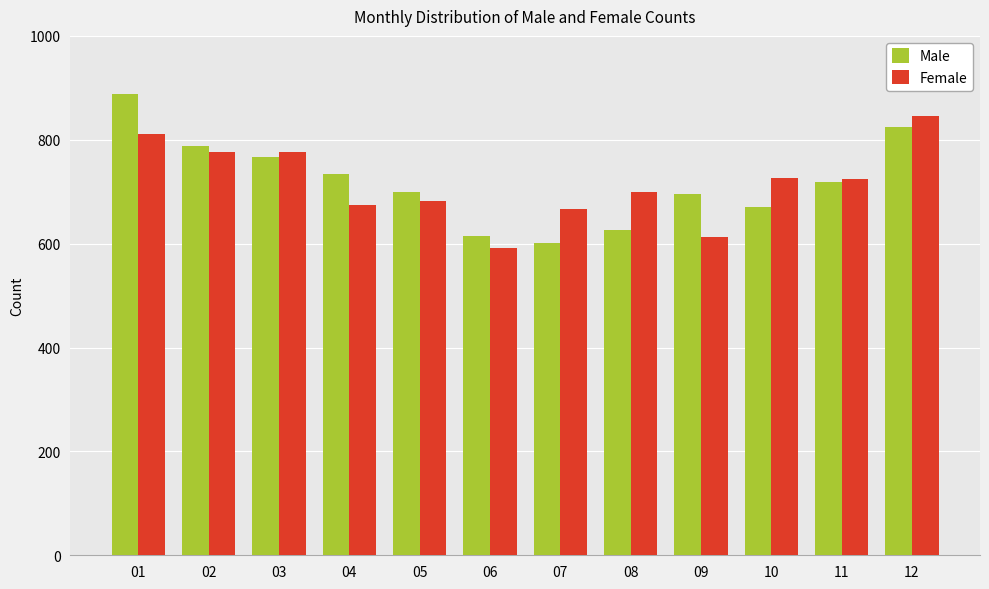

Is it true that Female equals 230 at 09?

False